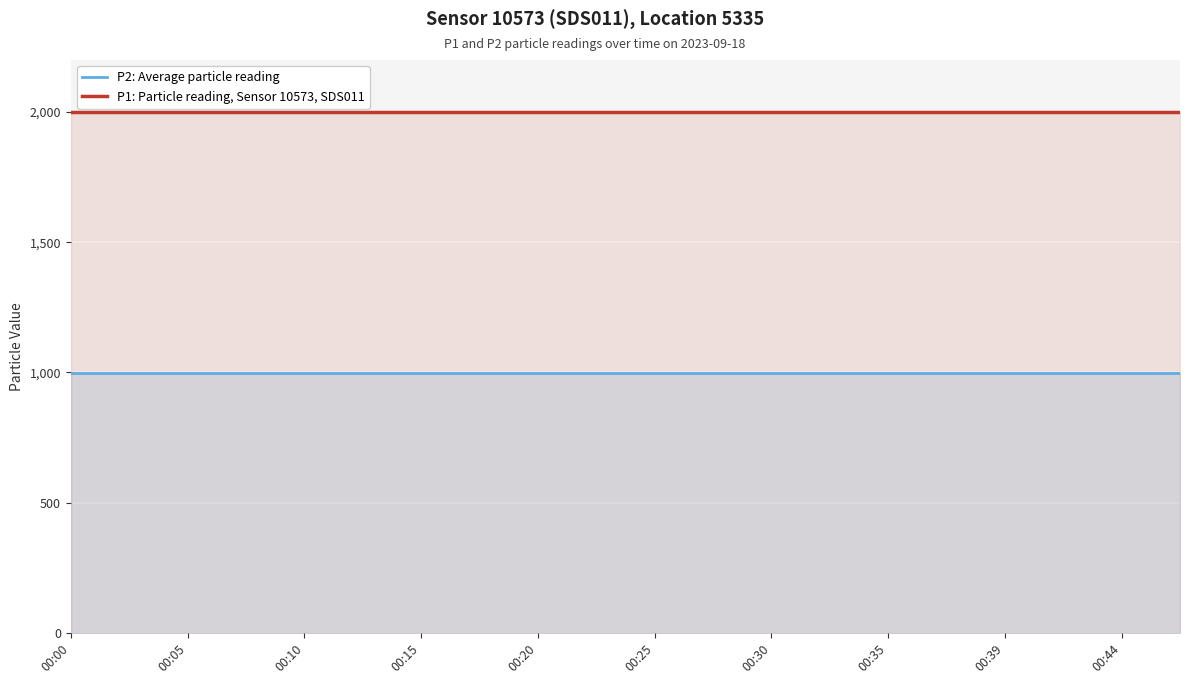

What is the total value across all series at 00:39?

2999.8